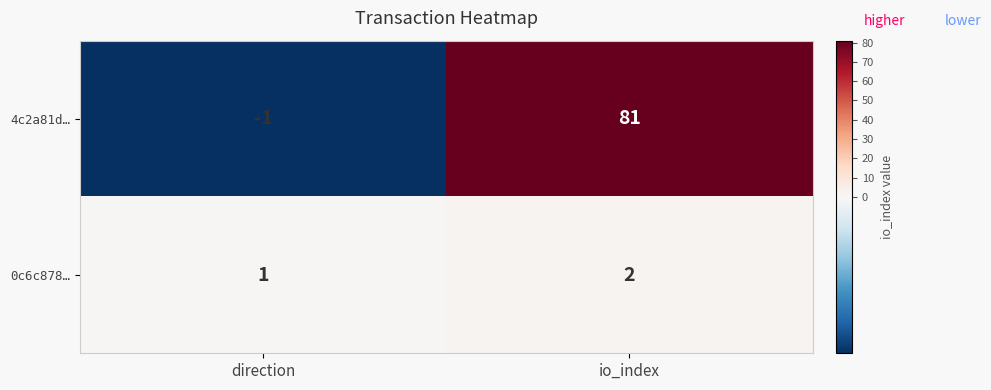

What is the difference between the 4c2a81d… values at direction and io_index?

82